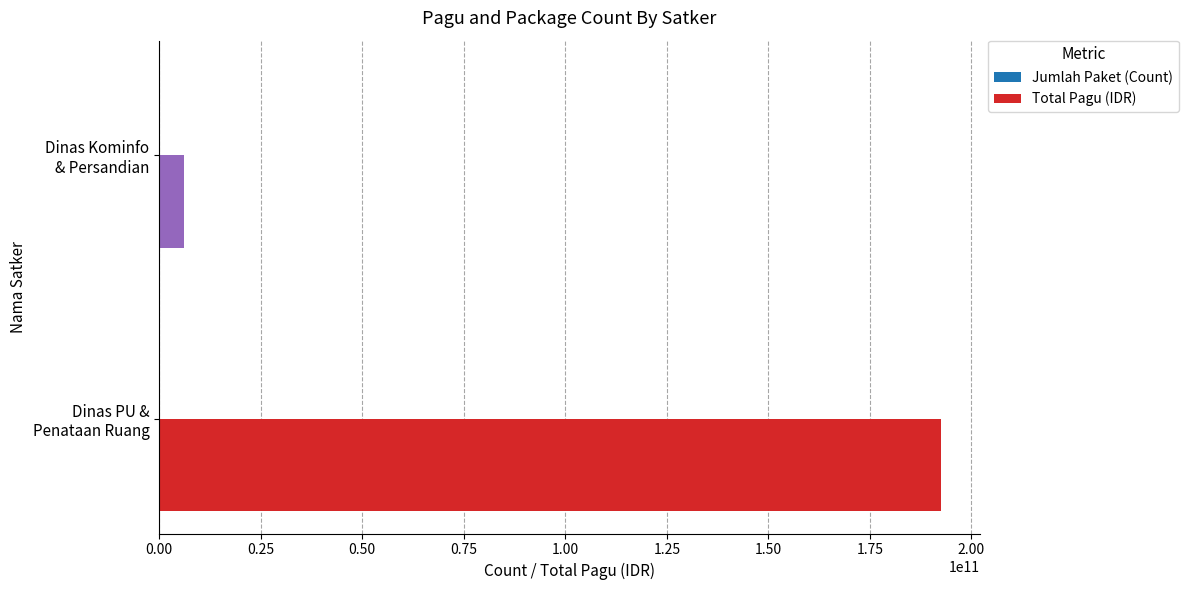

Which series has the largest total across all categories?

Total Pagu (IDR)